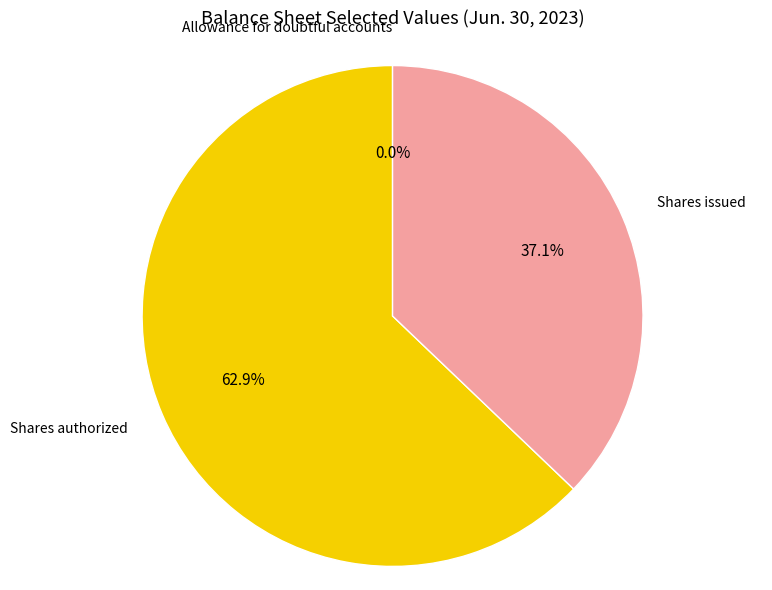

Is there any slice that represents more than half of the pie?

Yes